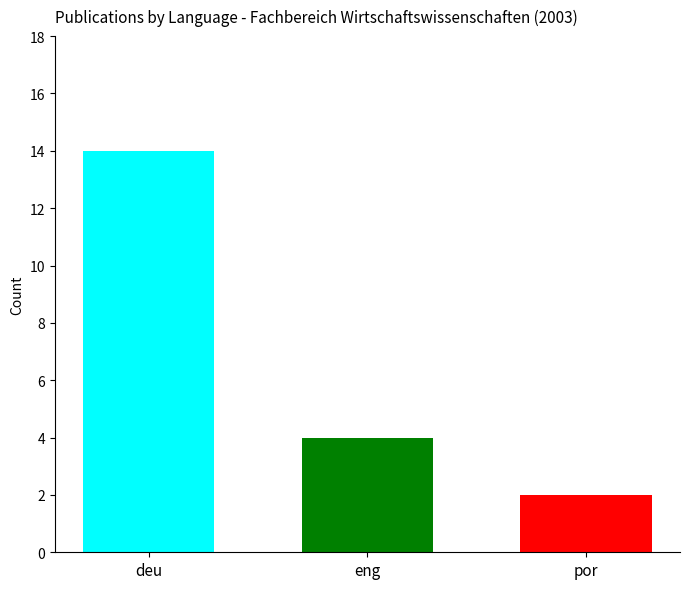

What is the greatest value displayed?

14